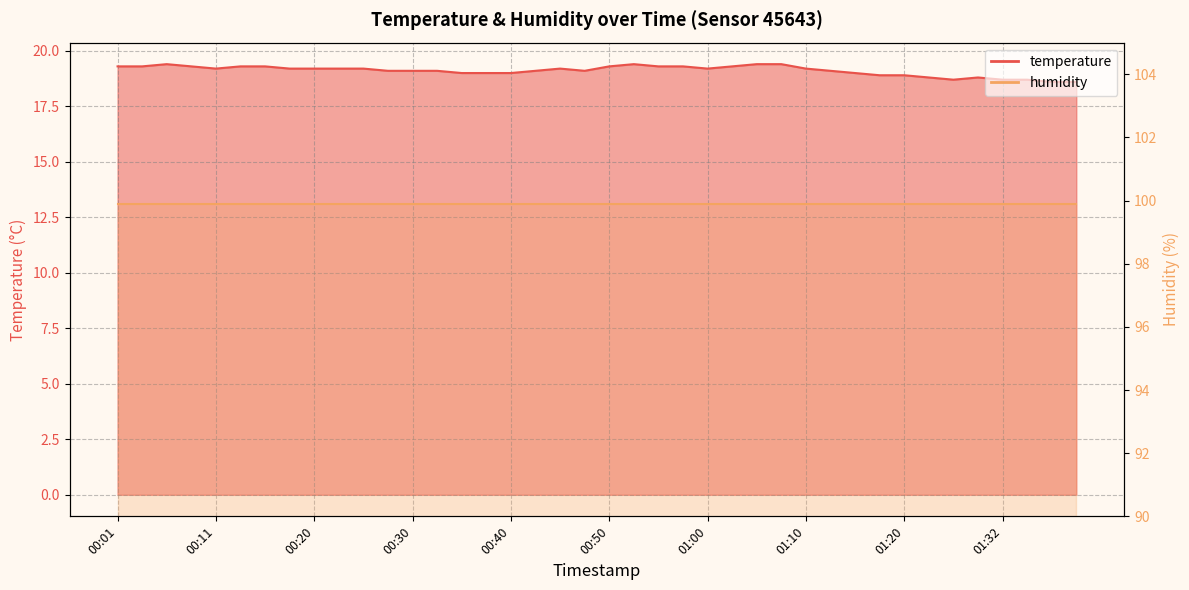

The value at 00:03 is 34.6. True or false?

False